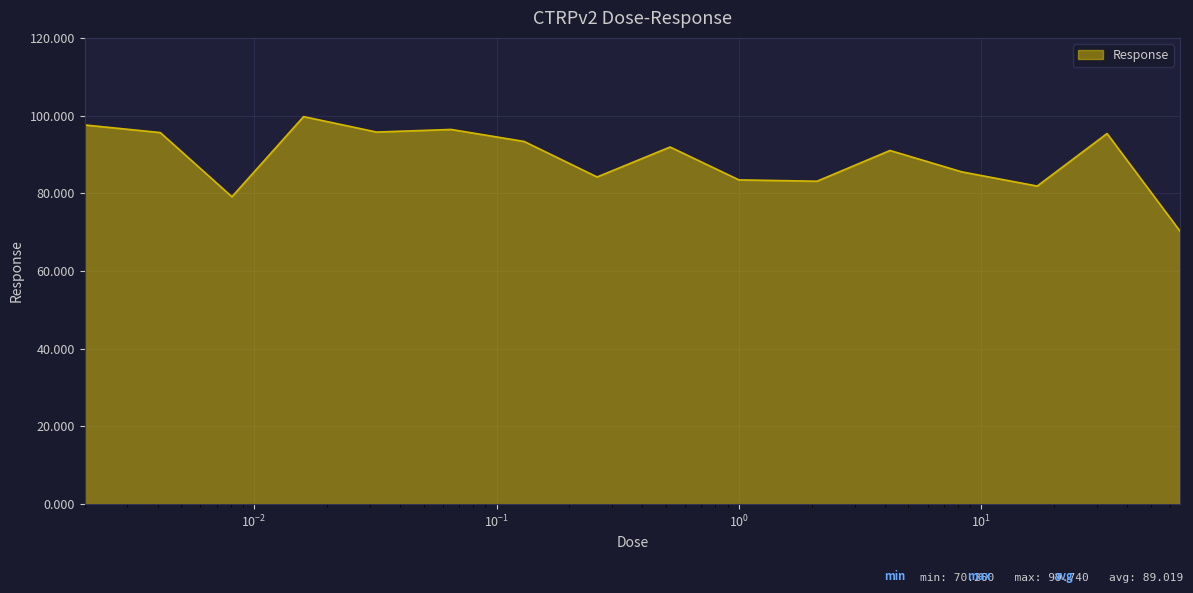

What is the greatest value displayed?

99.7